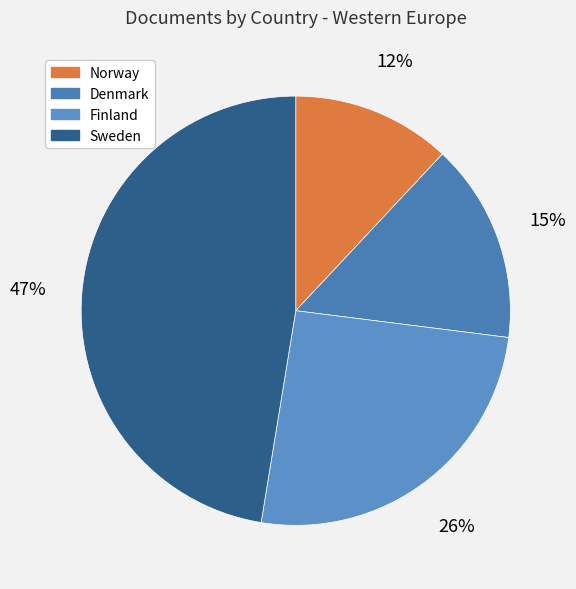

Is Denmark the majority of the pie?

No